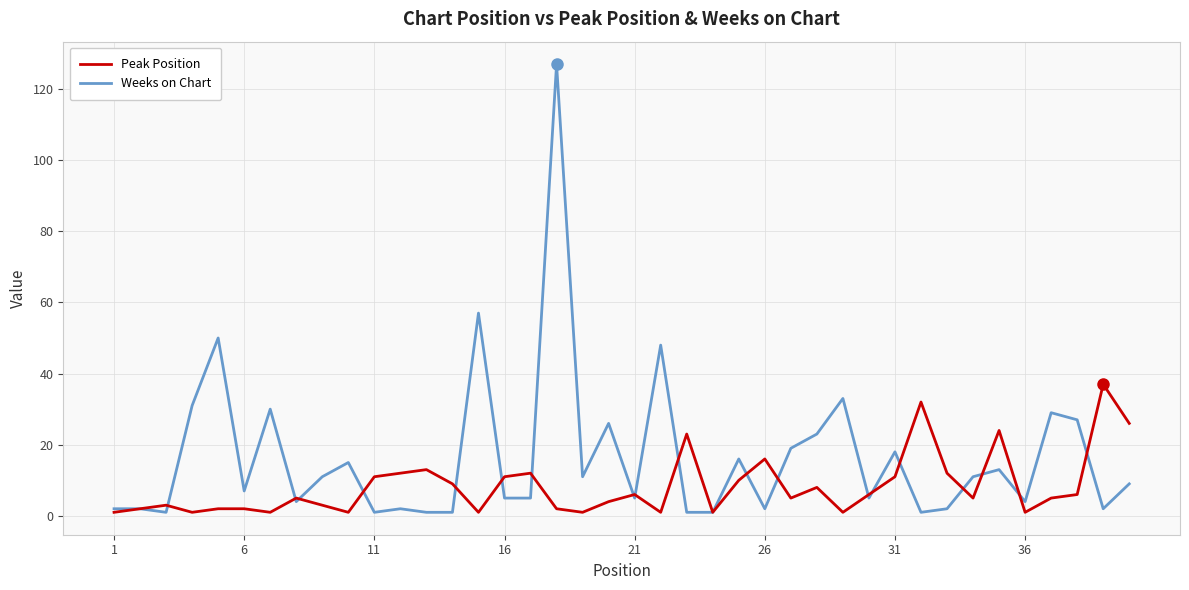

What is the greatest value displayed?

127